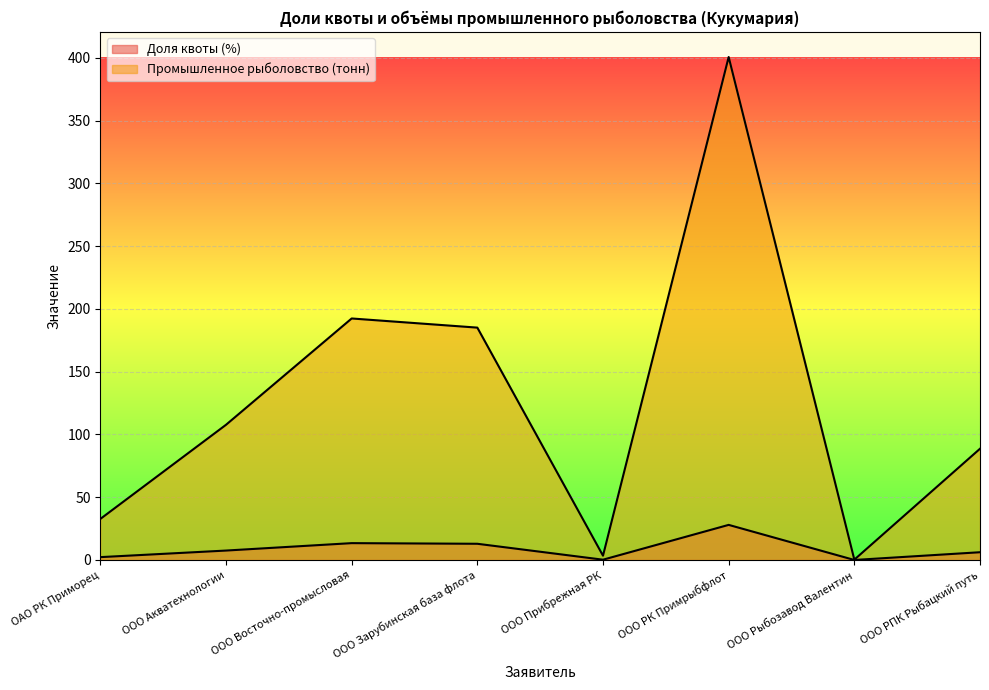

List the labels in order of Доля квоты (%) value, largest first.

ООО РК Примрыбфлот, ООО Восточно-промысловая, ООО Зарубинская база флота, ООО Акватехнологии, ООО РПК Рыбацкий путь, ОАО РК Приморец, ООО Прибрежная РК, ООО Рыбозавод Валентин